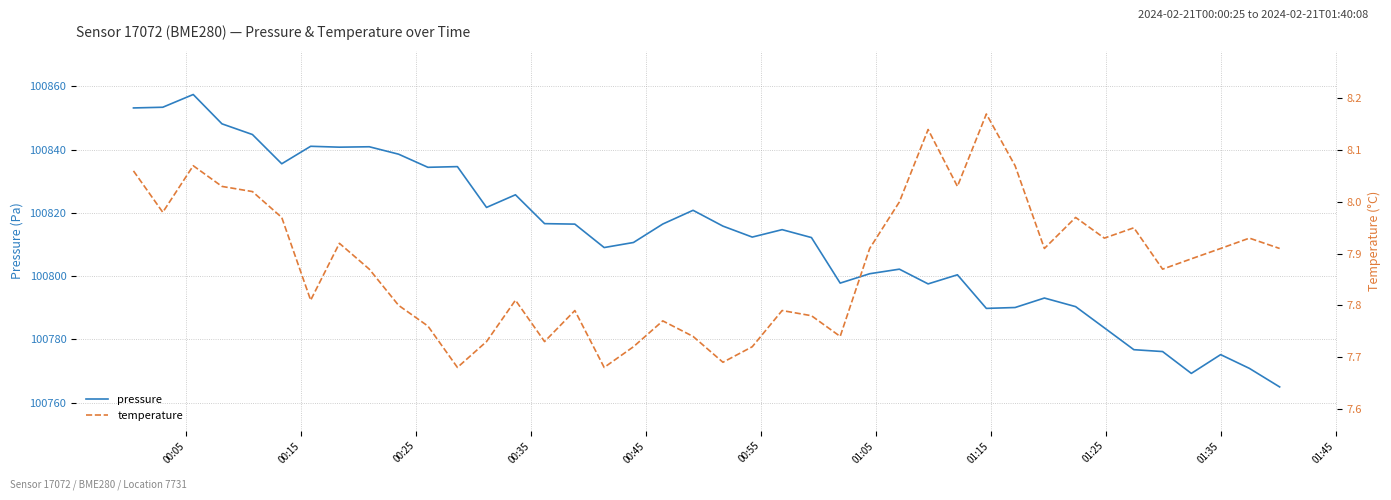

What is the difference between the maximum and minimum values in the pressure series?

92.5